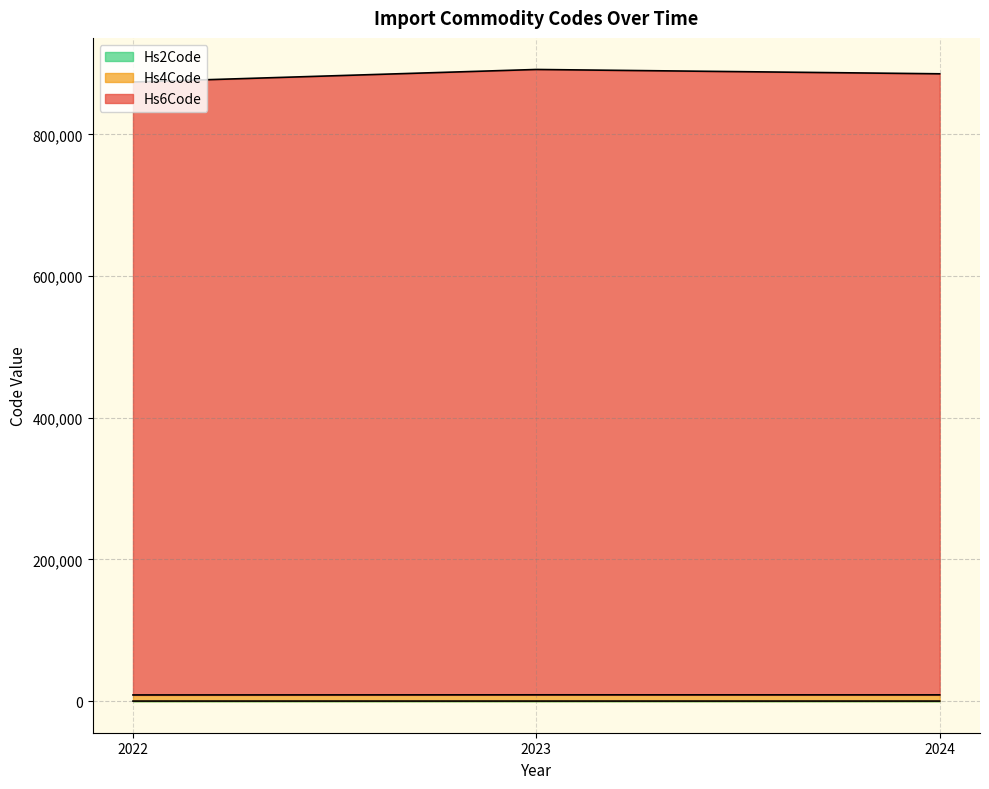

What is the average value of the Hs2Code series?

87